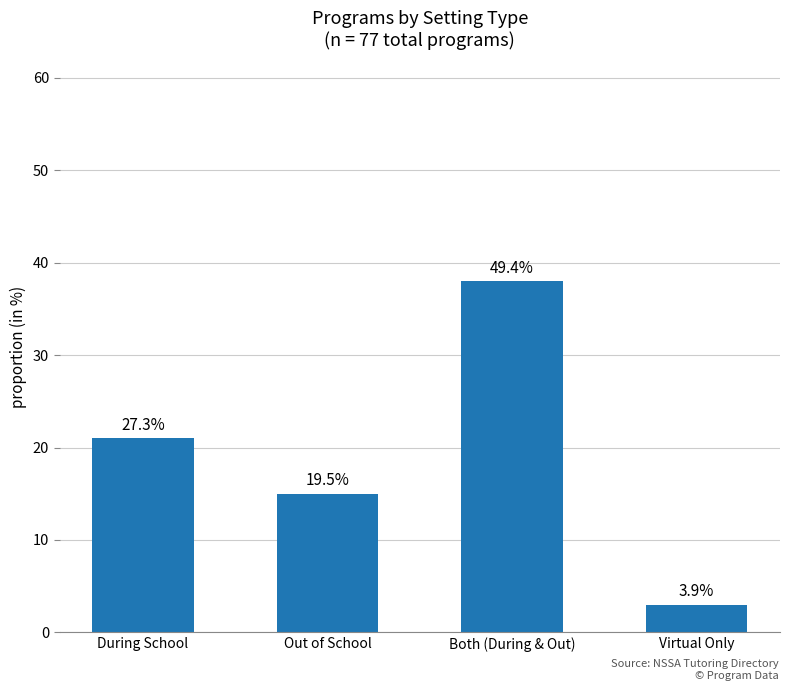

Which category has the lowest value across all series?

Virtual Only